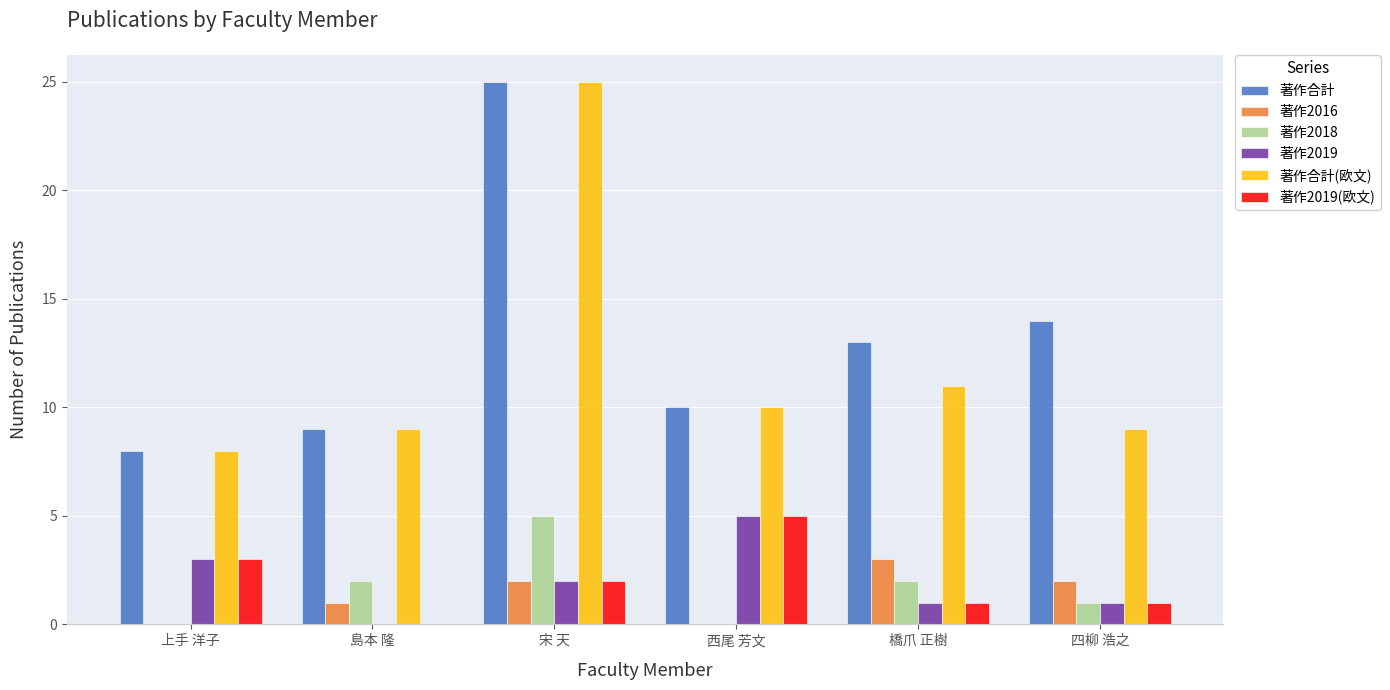

How many positive values does the 著作2019(欧文) series have?

5